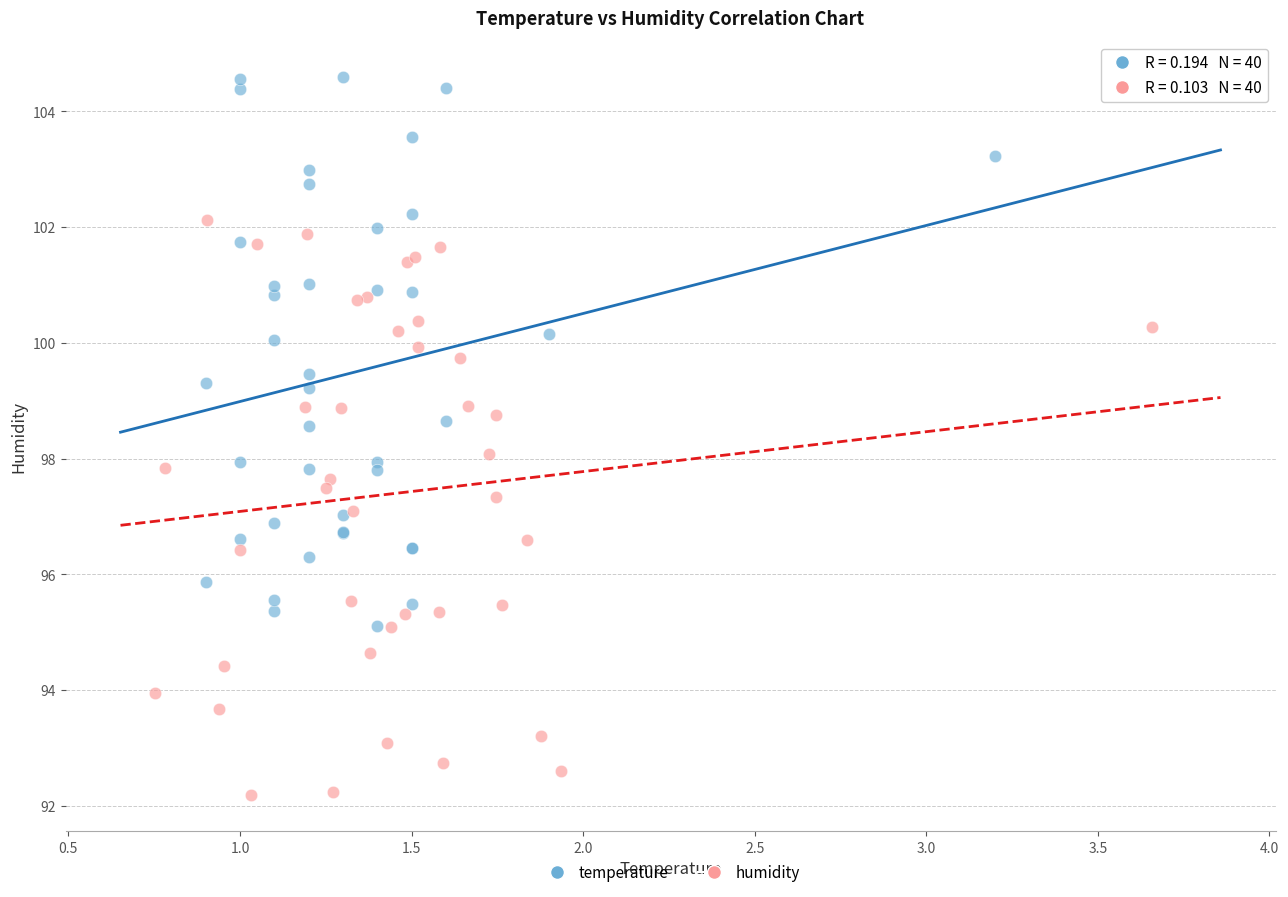

Which series reaches the maximum Y coordinate?

temperature